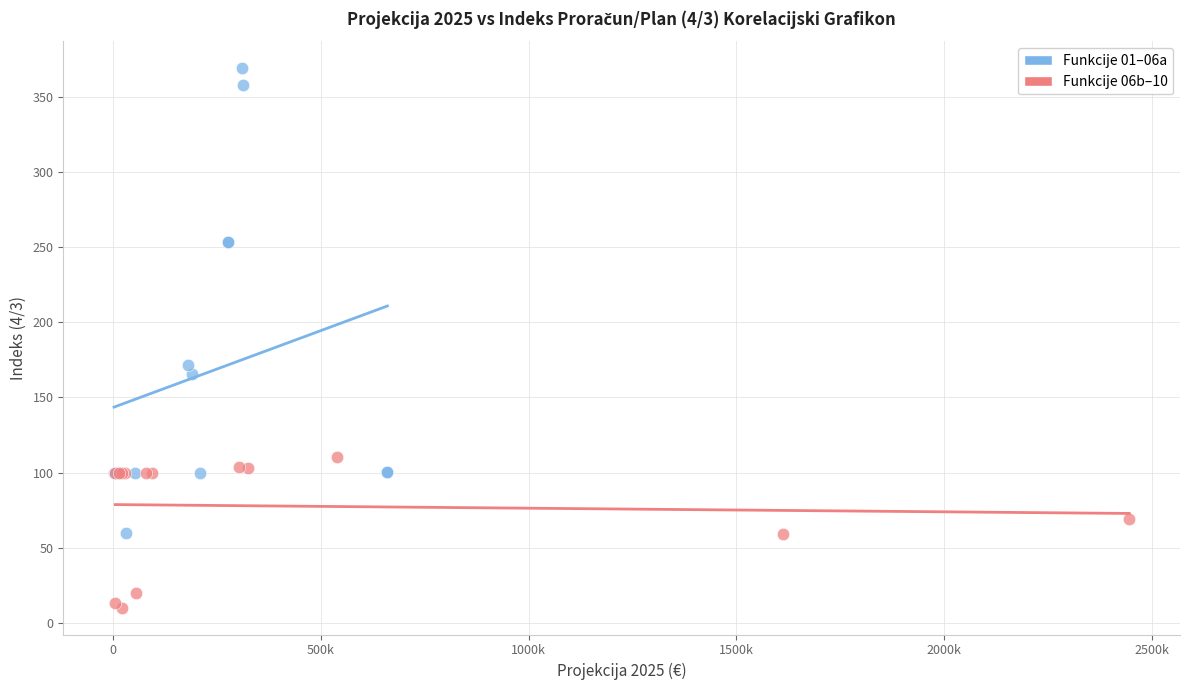

Which series contains the highest Y value?

Funkcije 01–06a